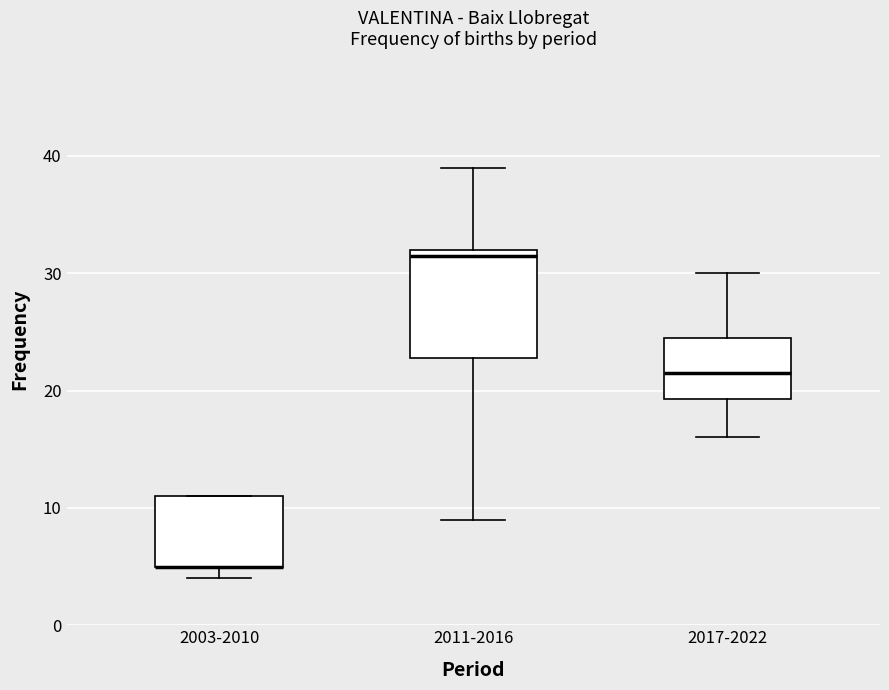

Reading left to right, read every box against the y-axis: the position of its median line, the range the box covers, and the ends of its whiskers. The values are not printed on the chart, so give them approximately, as read against the axis.

2003-2010: median 5 (drawn on the box's lower edge), box 5 to 11, whiskers 4 to 11
2011-2016: median 32 (just below the box's upper edge), box 23 to 32, whiskers 9 to 39
2017-2022: median 22, box 19 to 25, whiskers 16 to 30